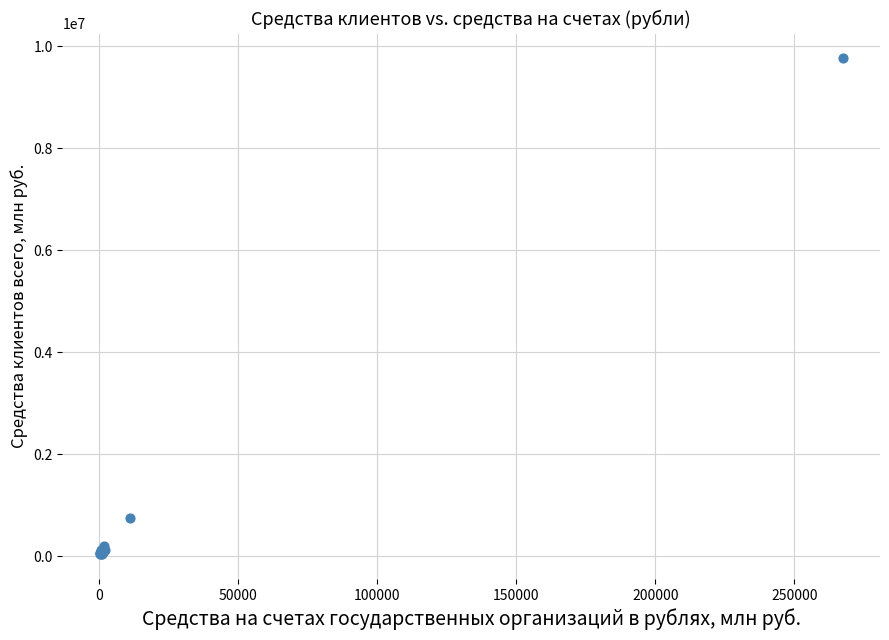

What Y value in the scatter plot is closest to 4900856?

750078